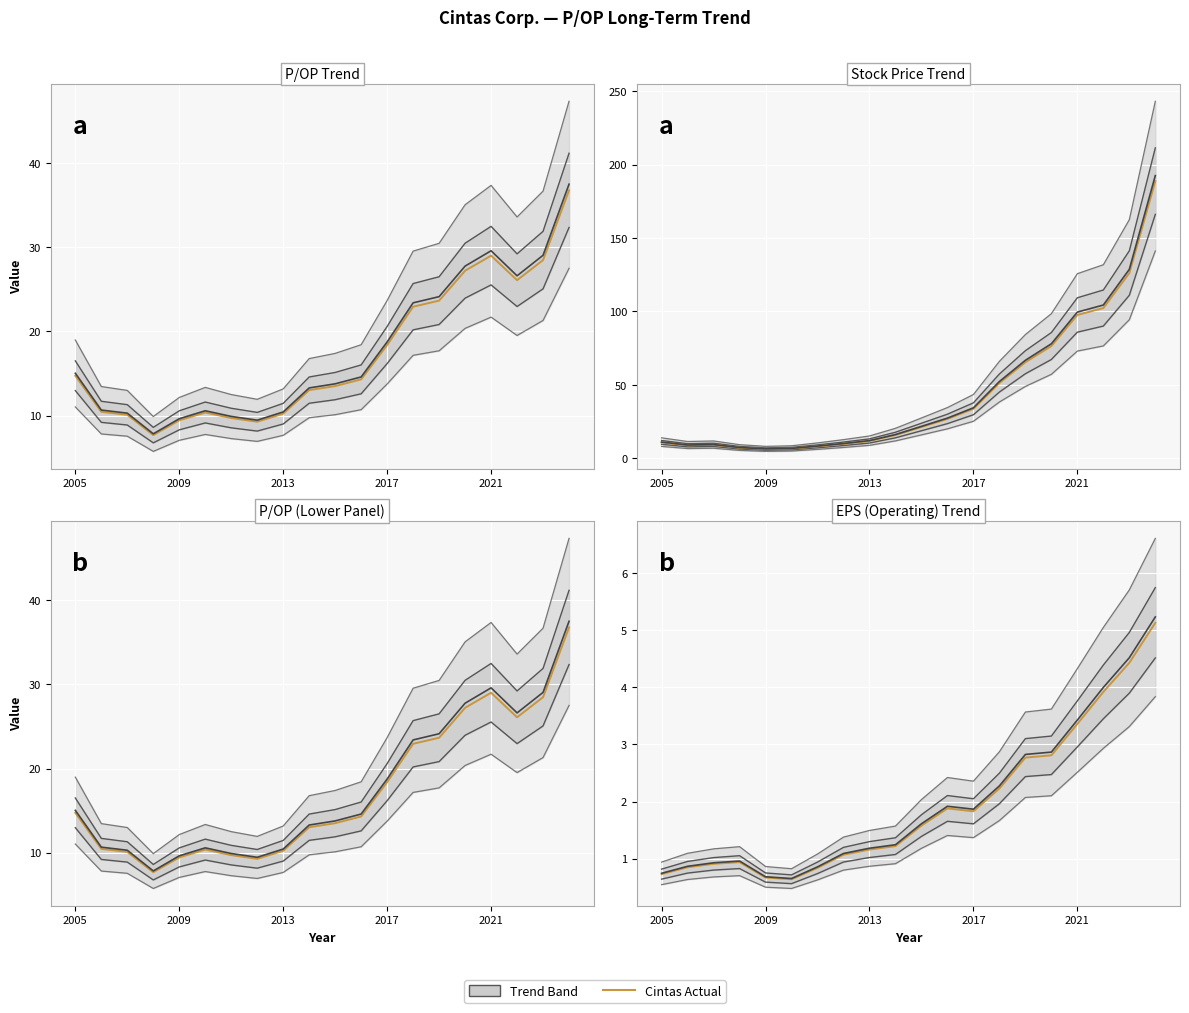

True or false: Cintas (actual) and Trend centre intersect in this chart.

False